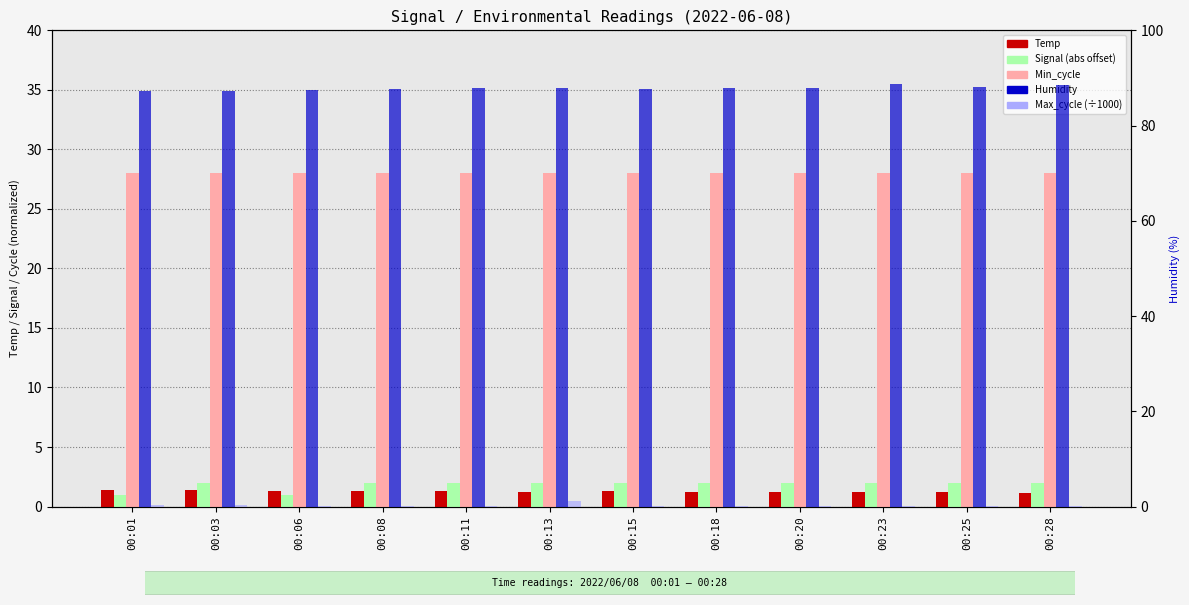

What are all the series names shown in the legend?

Temp, Signal, Min_cycle, Max_cycle (÷1000), Humidity